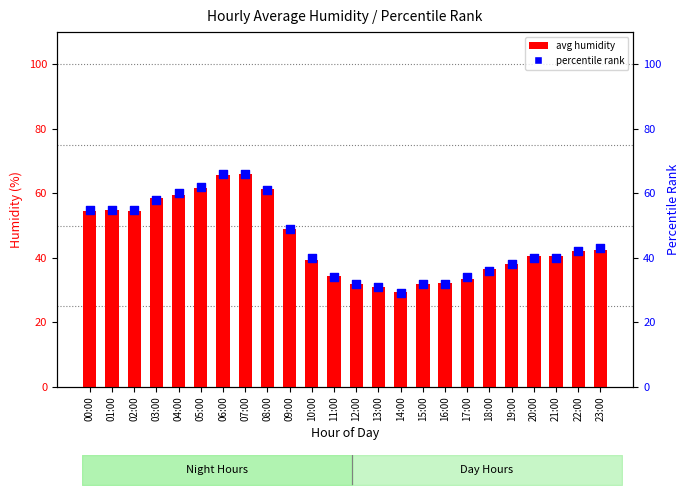

Which series has the largest total across all categories?

percentile rank